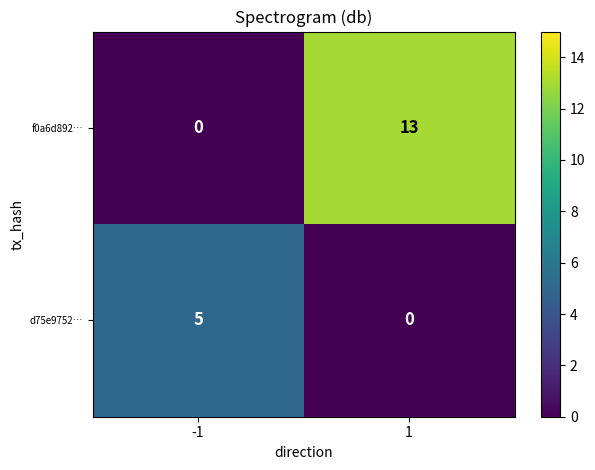

Which series changed the most between -1 and 1?

f0a6d892…